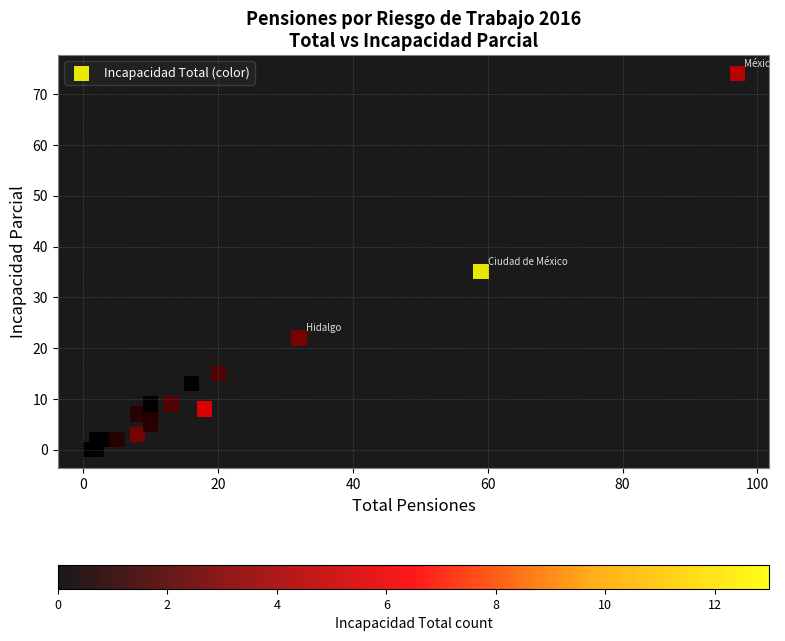

What Y value in the scatter plot is closest to 37?

35